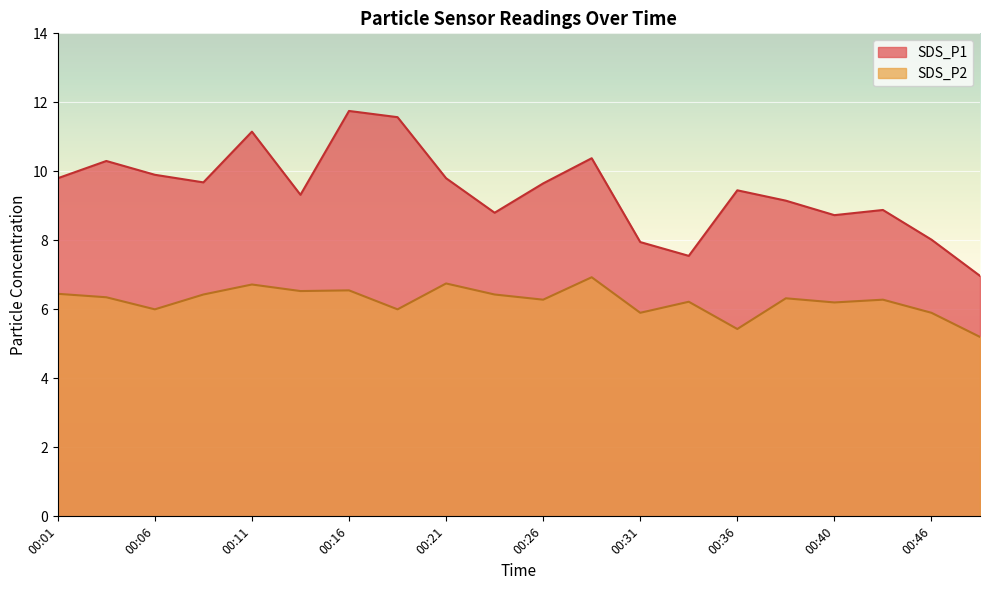

True or false: SDS_P1 has a value of 3.5 at 00:33.

False